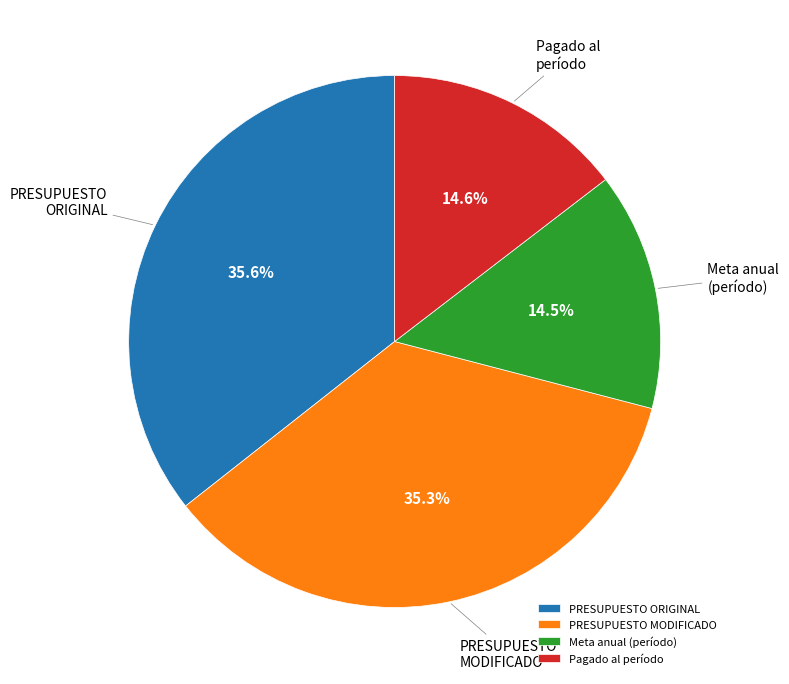

What is the total percentage of PRESUPUESTO ORIGINAL and Pagado al período?

50.2%